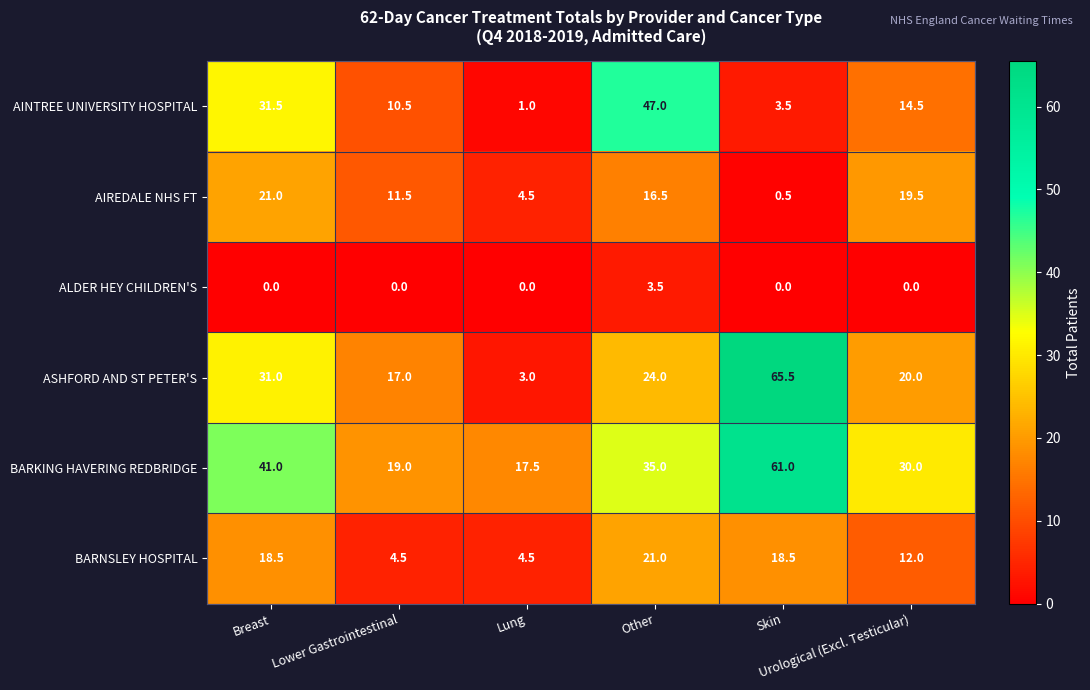

What is the minimum value for AINTREE UNIVERSITY HOSPITAL?

1.0